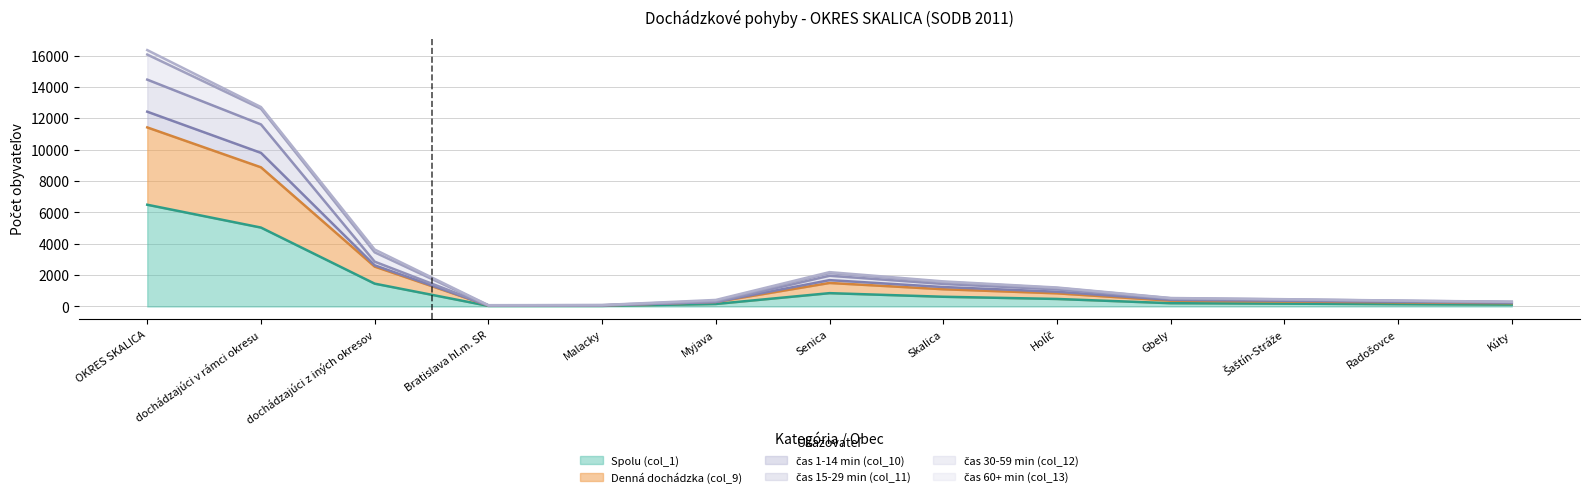

At which category is the sum across all series the highest?

OKRES SKALICA